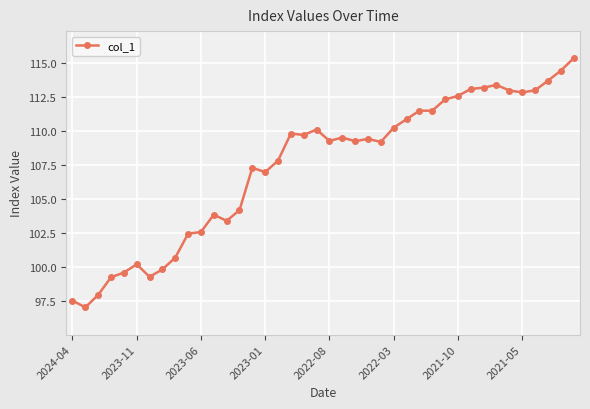

What is the value of the 12th point from the left?

103.8